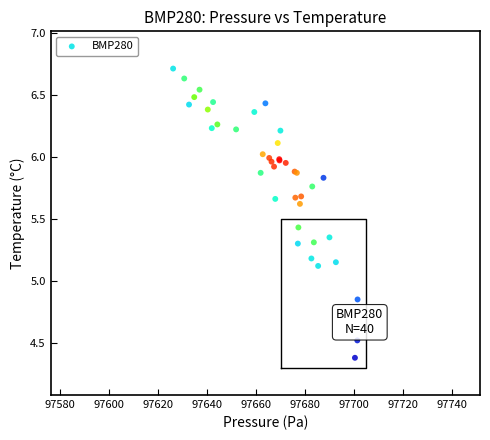

What Y value in the scatter plot is closest to 5?

5.1